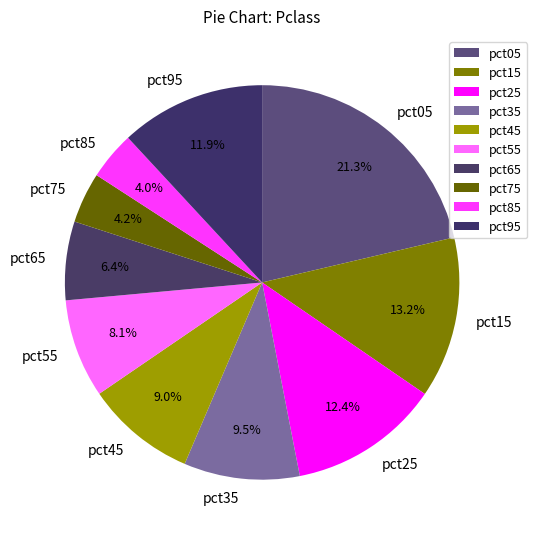

How many slices are in this pie chart?

10